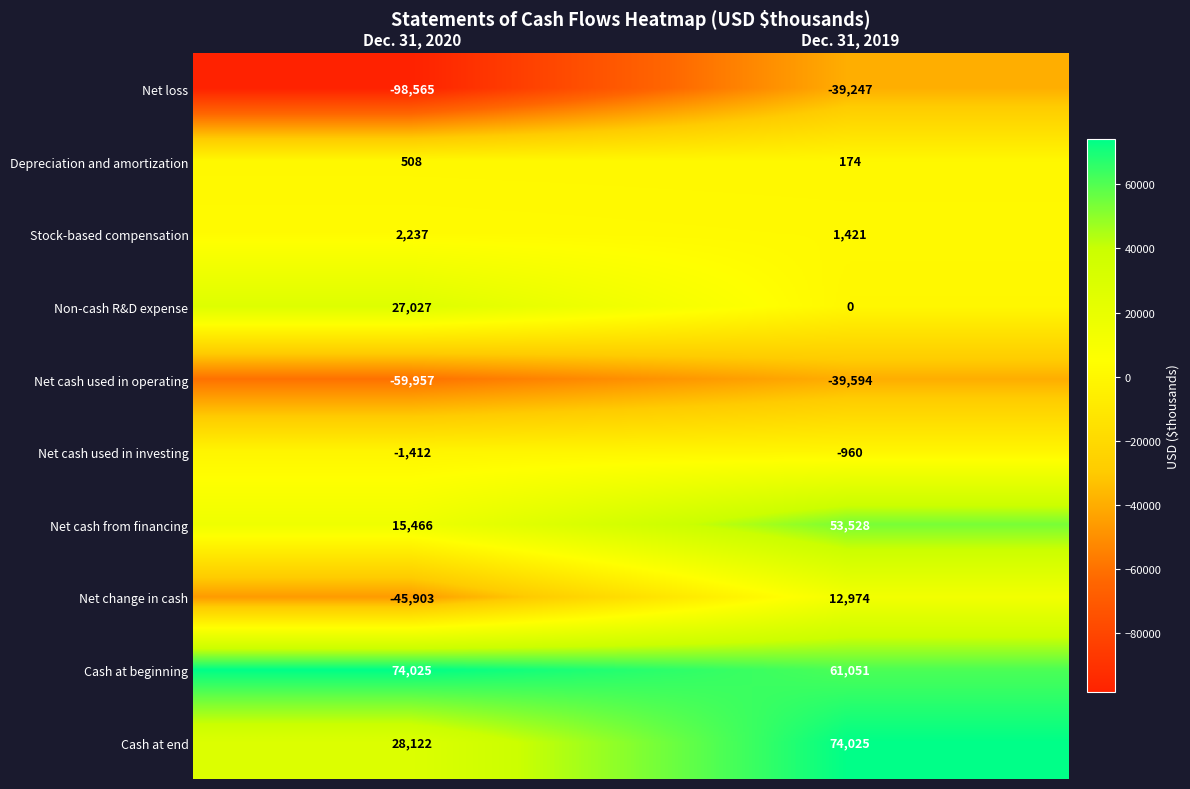

At which label does Cash at beginning reach its peak?

Dec. 31, 2020